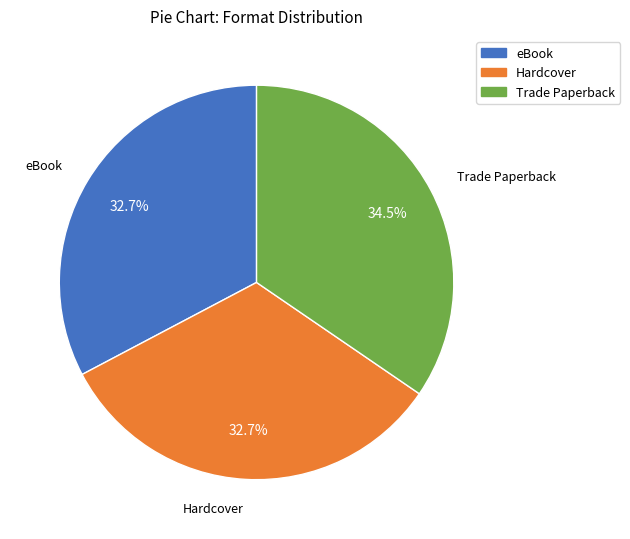

Is it true that eBook is 21% of the pie?

False